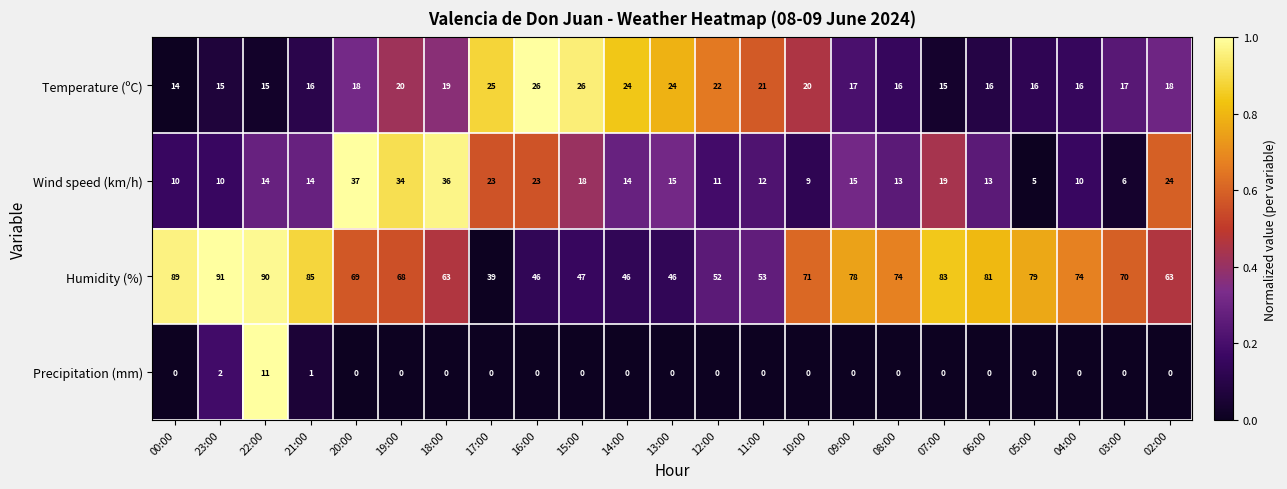

At which category is the sum across all series the highest?

22:00